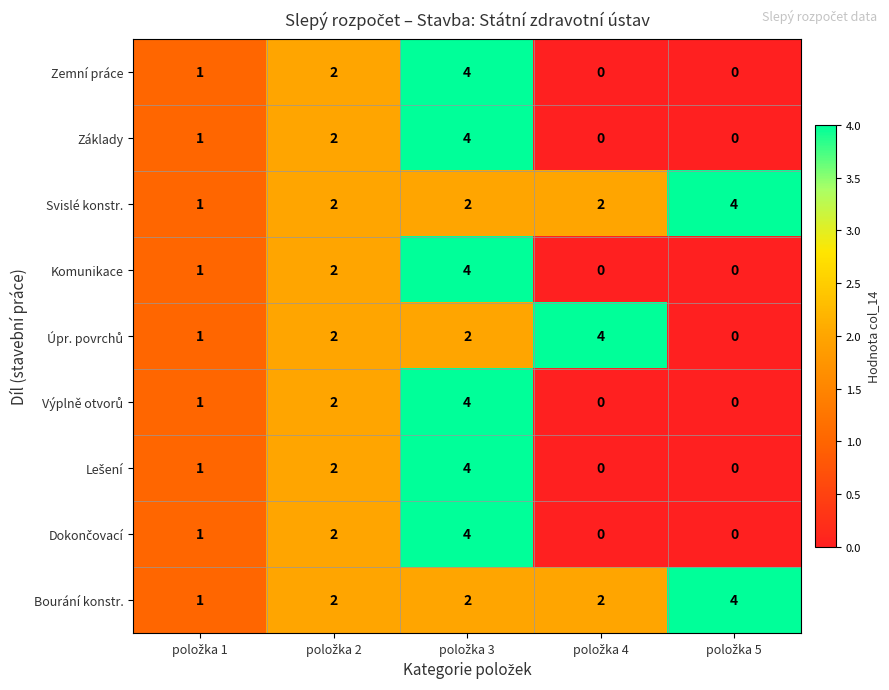

What is the sum of all Bourání konstr. values?

11